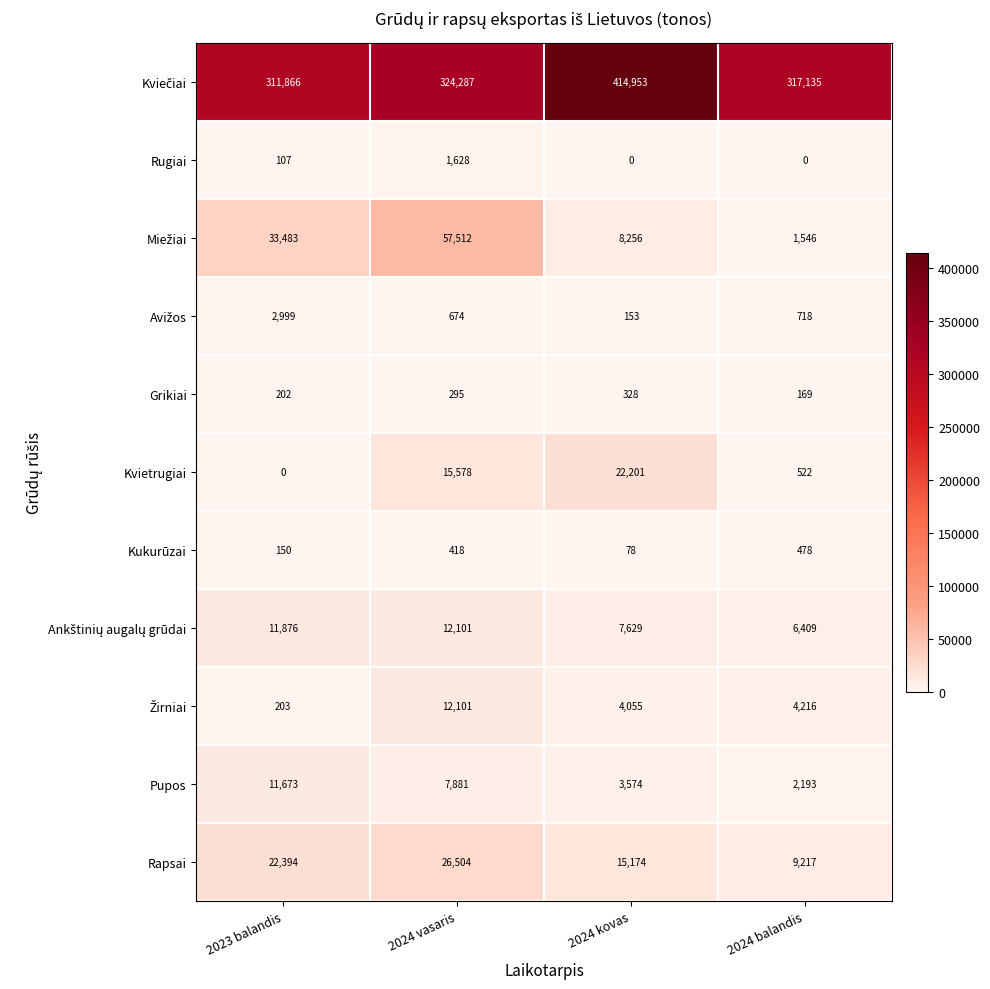

What is the spread (max minus min) of values at 2024 vasaris?

323992